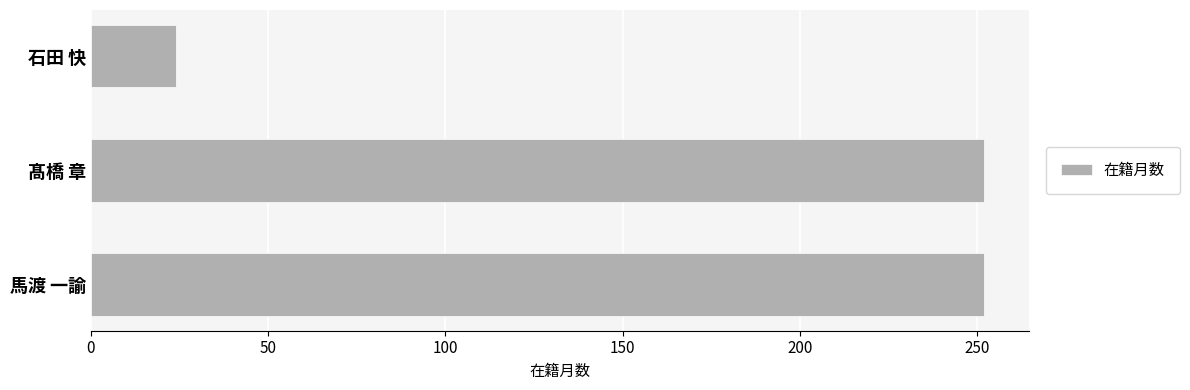

What is the label of the 1st bar from the top?

石田 快